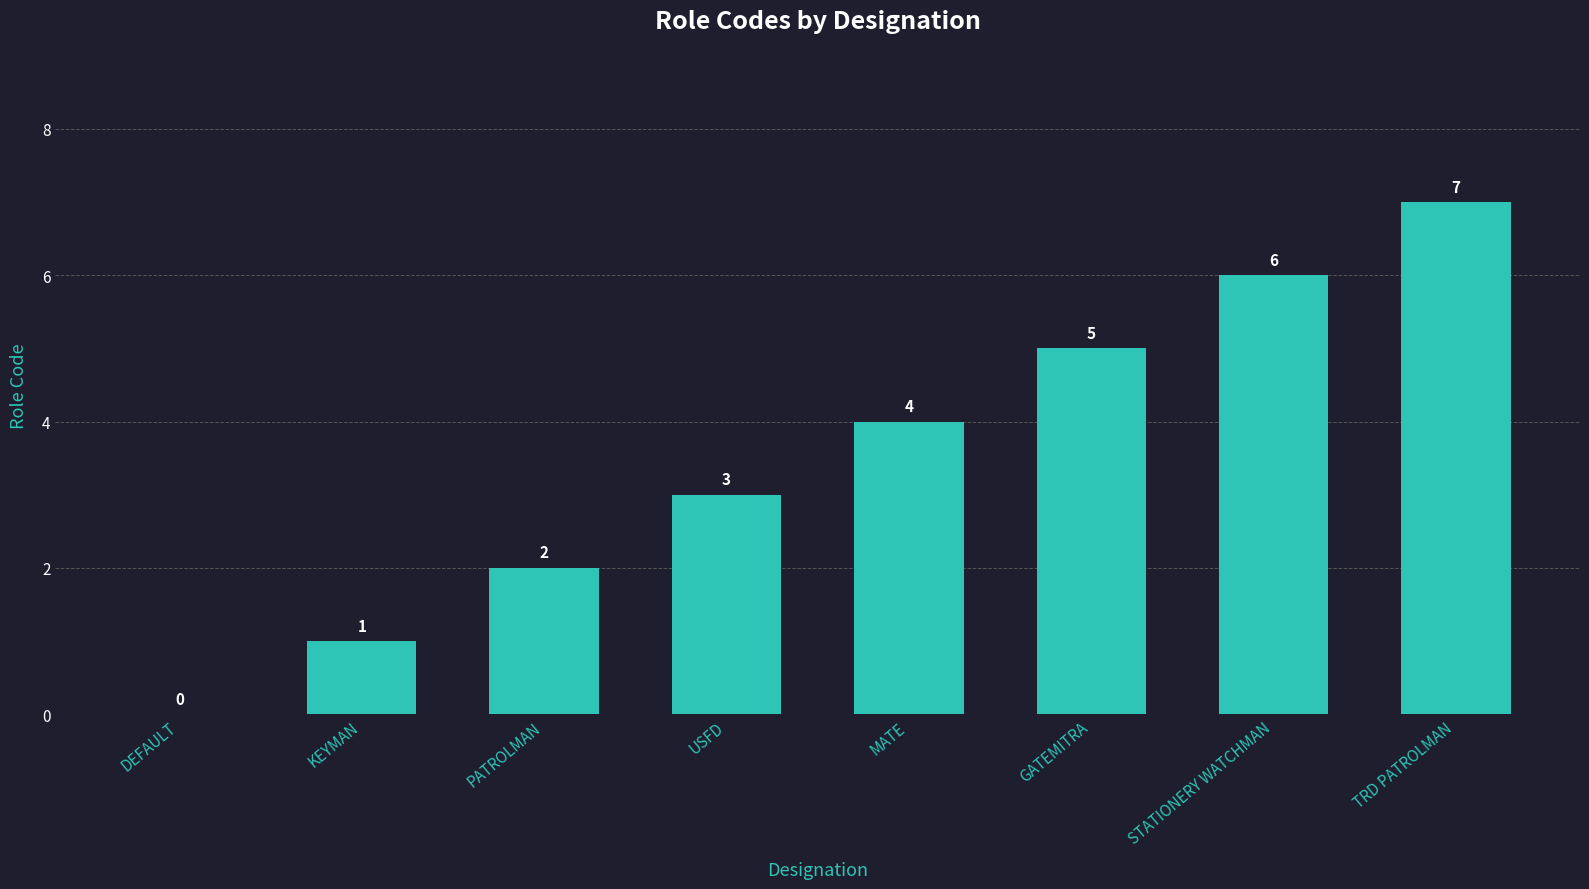

How many categories are shown in the chart?

8